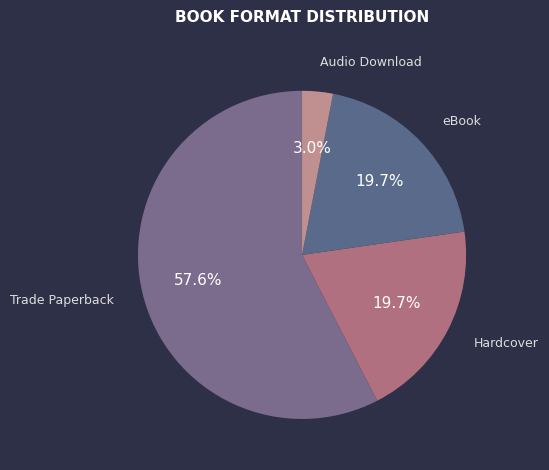

Does any single category account for the majority?

Yes